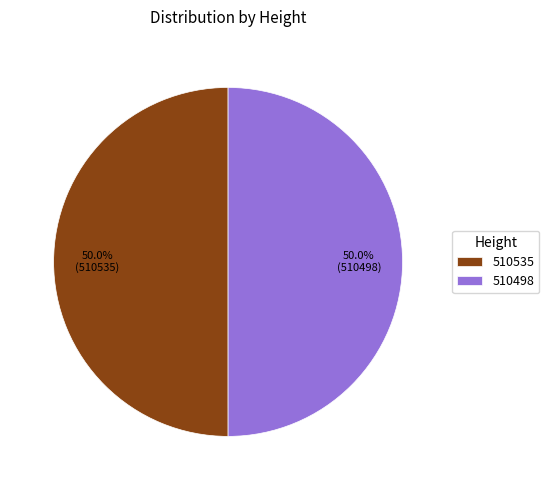

How much of the chart is everything except 510535?

50.0%